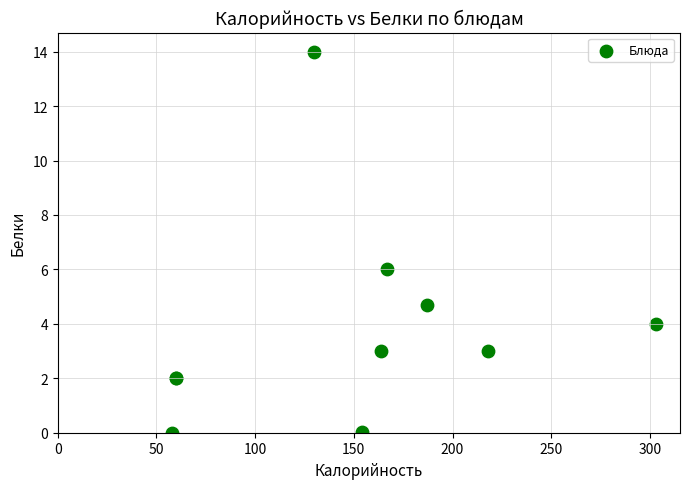

What Y value in the scatter plot is closest to 7?

6.0